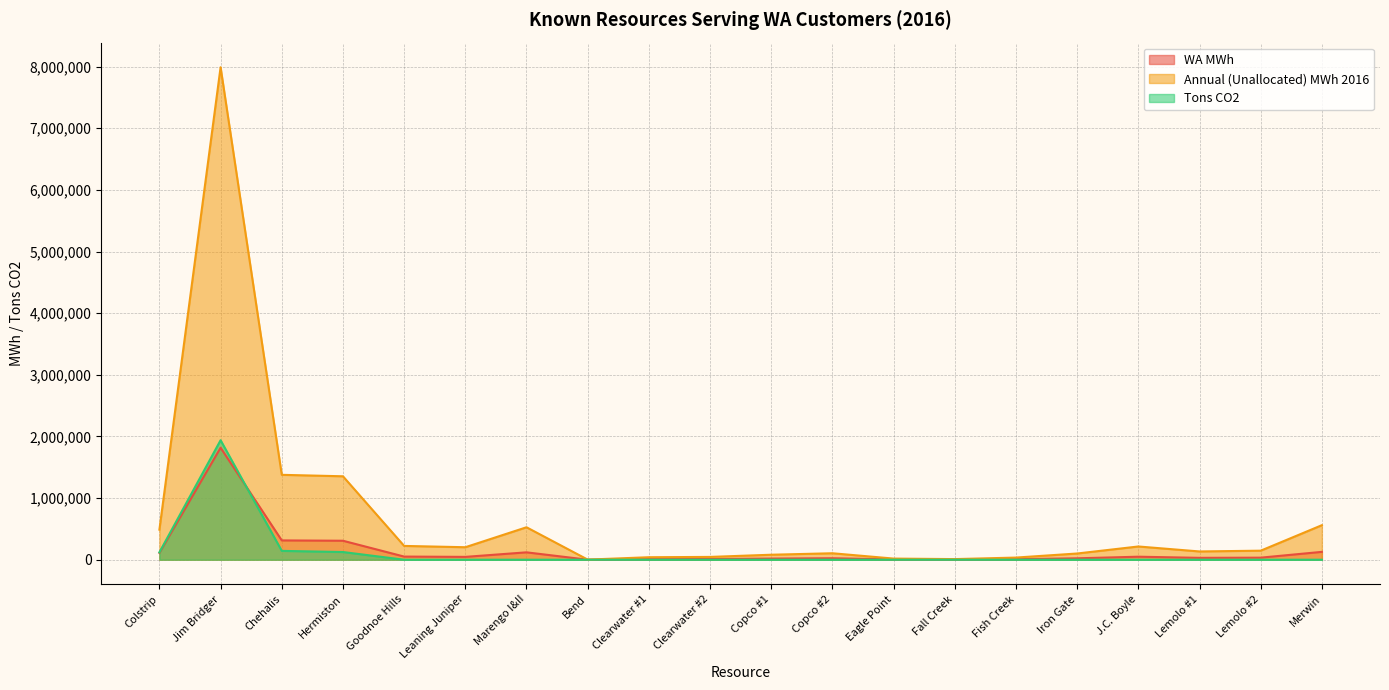

What is the maximum value for WA MWh?

1816892.5